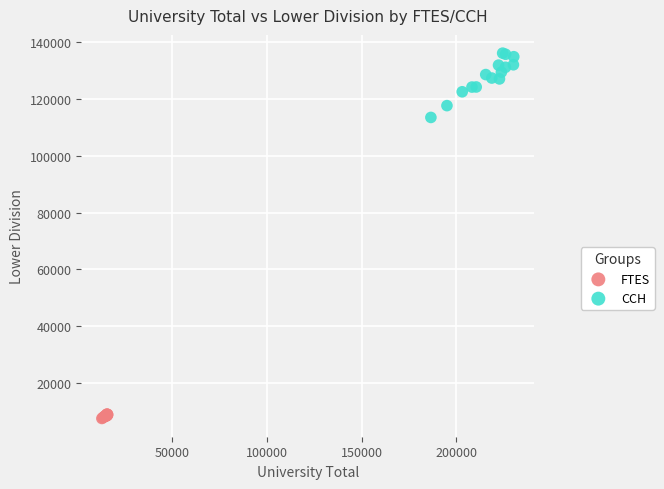

Which series reaches the maximum Y coordinate?

CCH